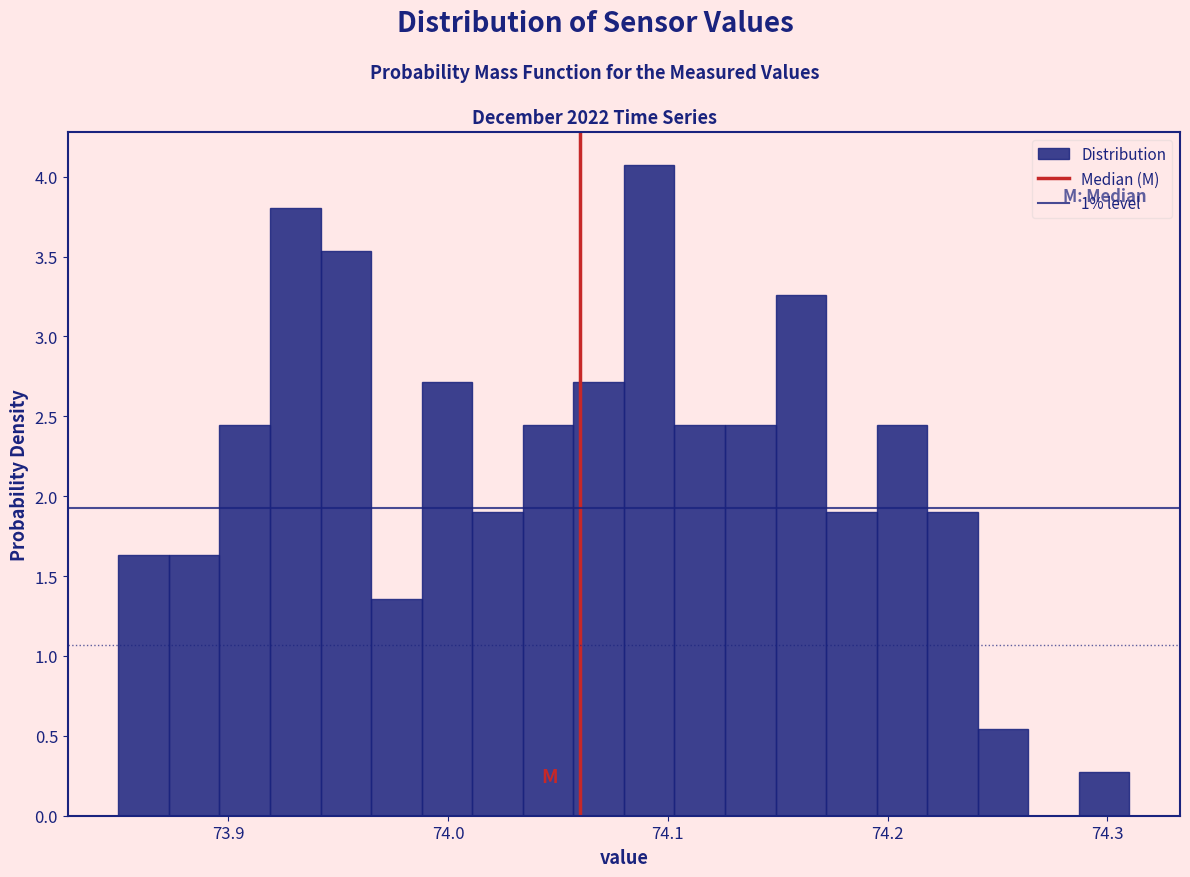

Around what value on the x-axis is the tallest bar? Give the approximate position of its centre, as read against the axis.

74.09